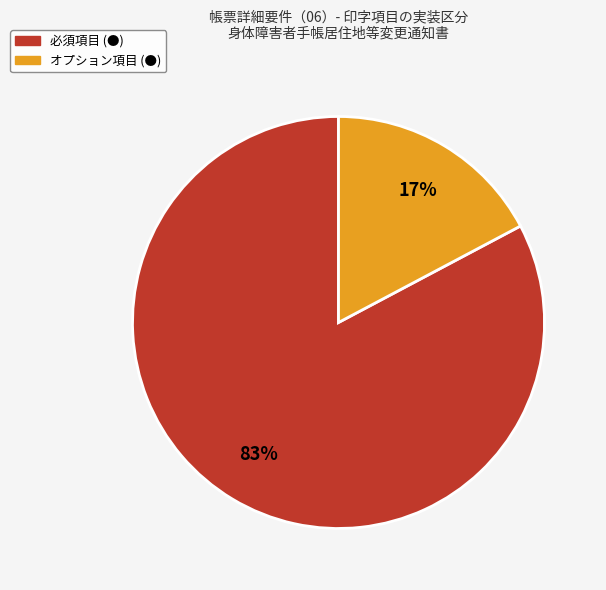

To the nearest percent, what is the average slice percentage?

50%